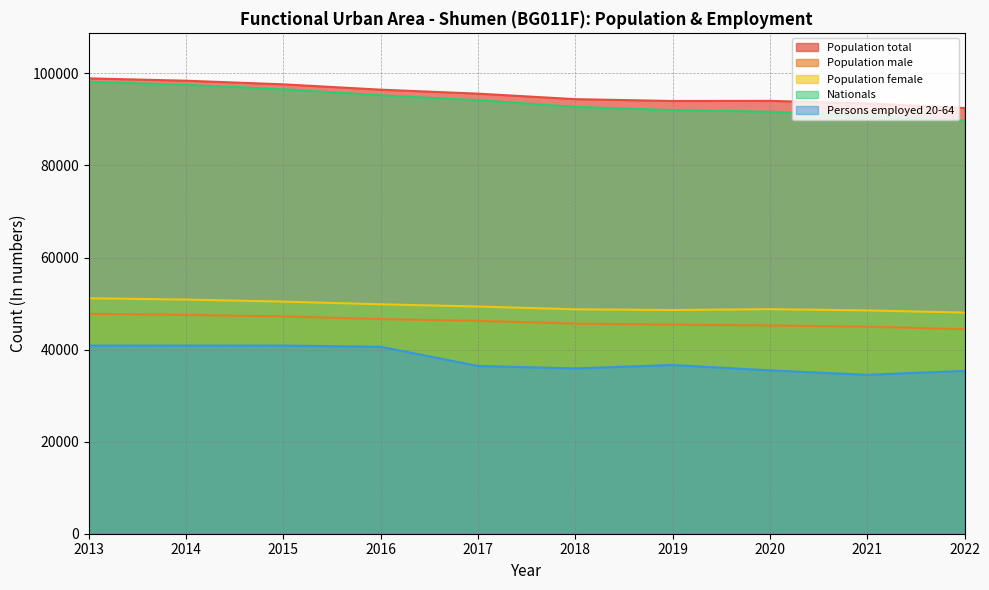

Does the chart display data point markers on the line(s)?

No